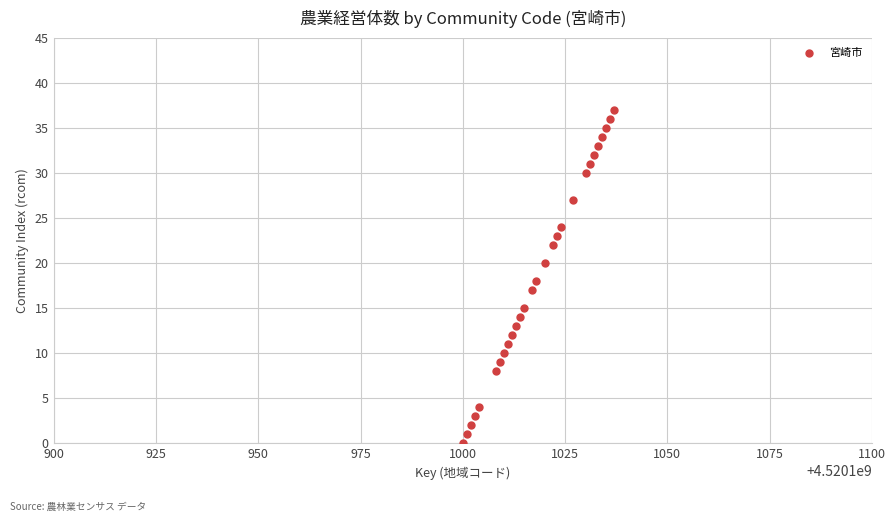

What is the range of X values (max minus min)?

37